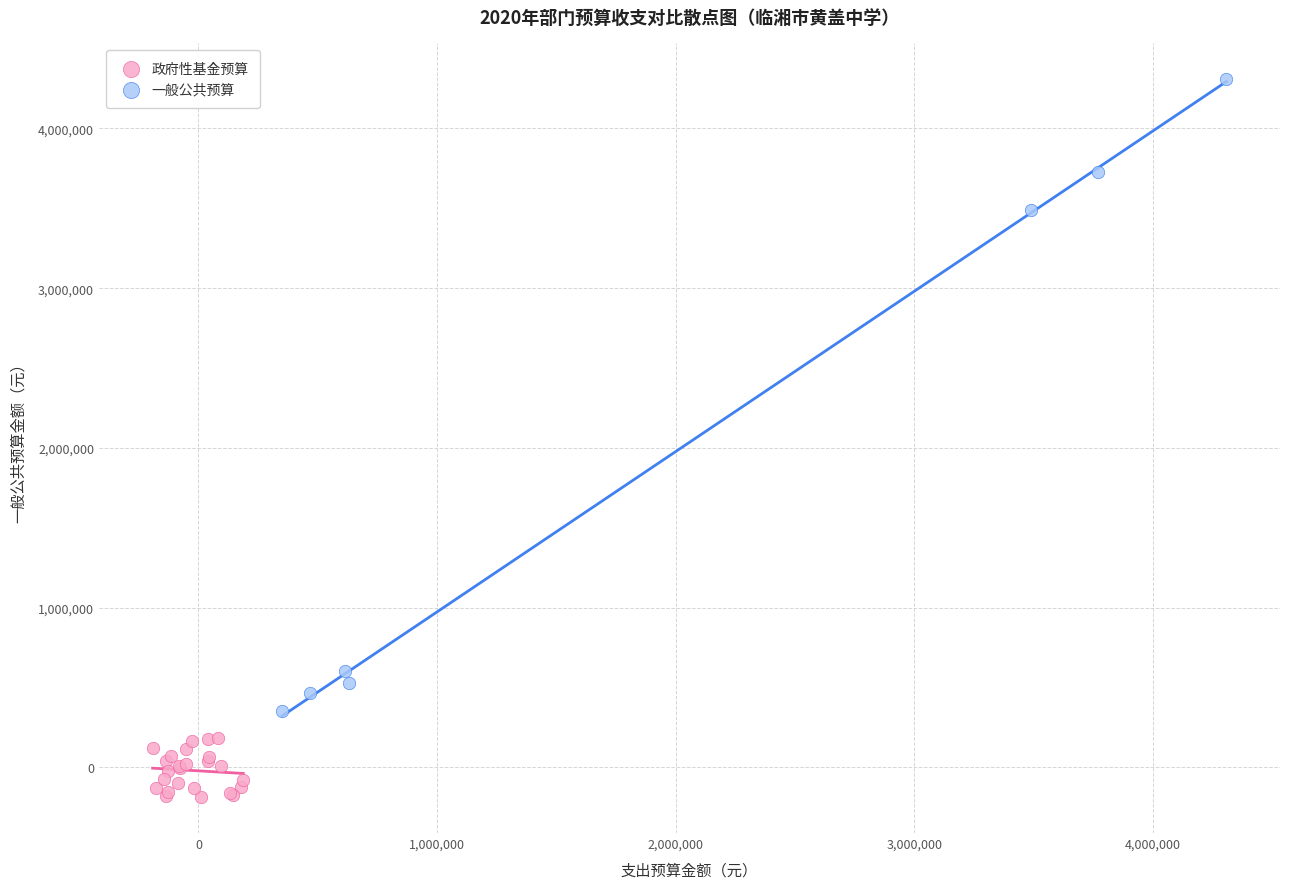

Which series contains the lowest Y value?

政府性基金预算